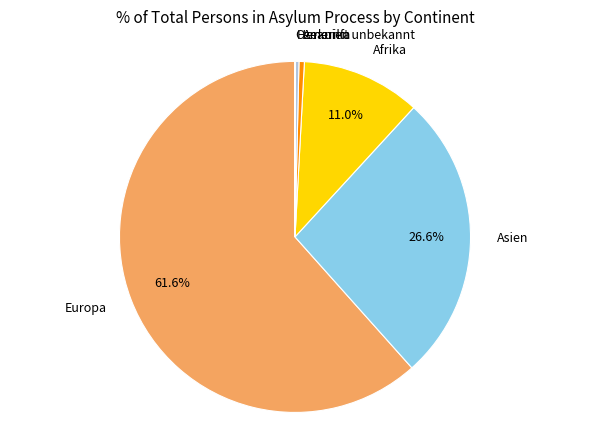

Between Herkunft unbekannt and Asien, which is larger?

Asien